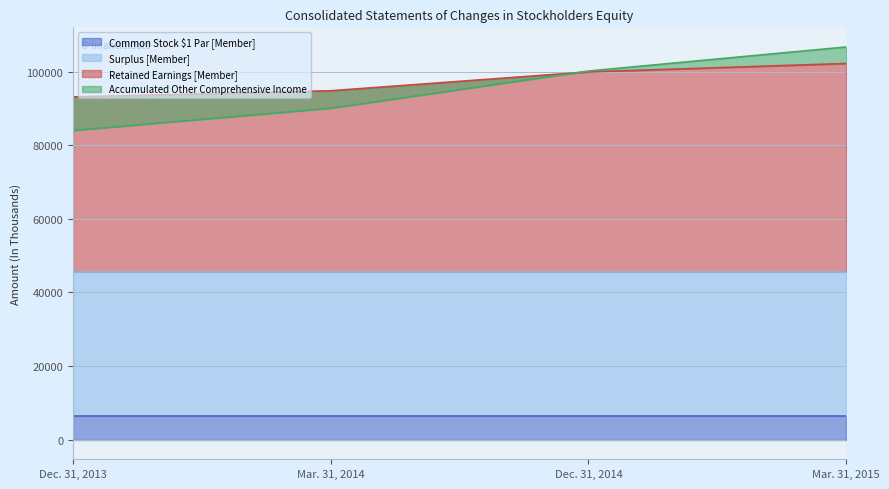

How many Retained Earnings [Member] values are between 94837 and 102249?

3